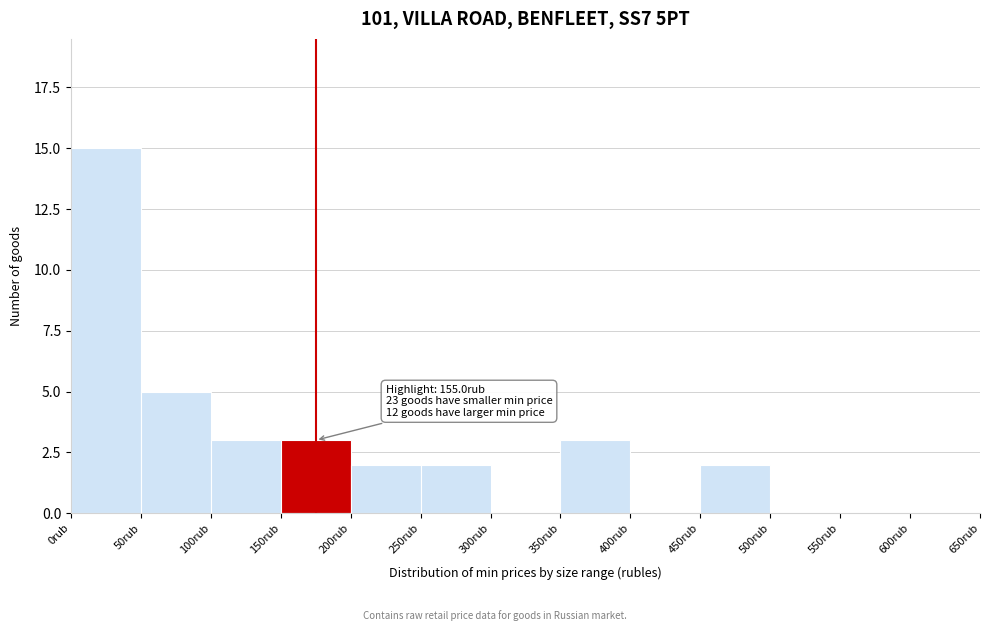

Which range on the x-axis has the tallest bar?

0 to 50